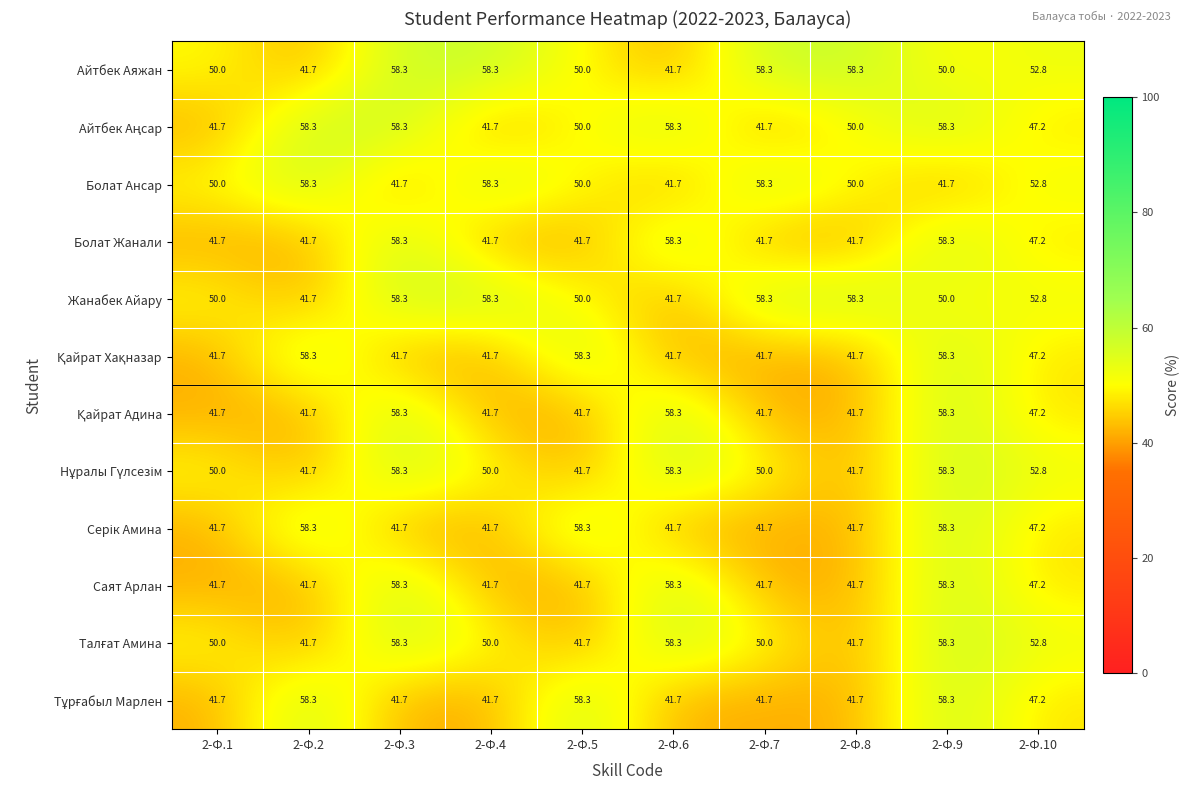

What is the total value across all series at 2-Ф.5?

583.4